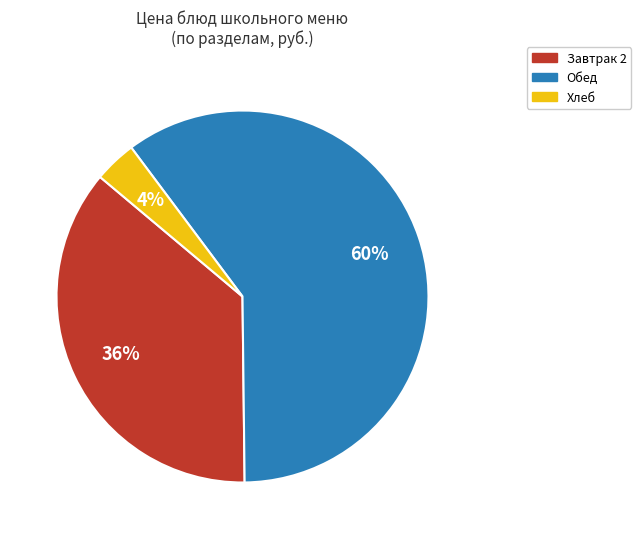

Count the number of slices in the pie.

3